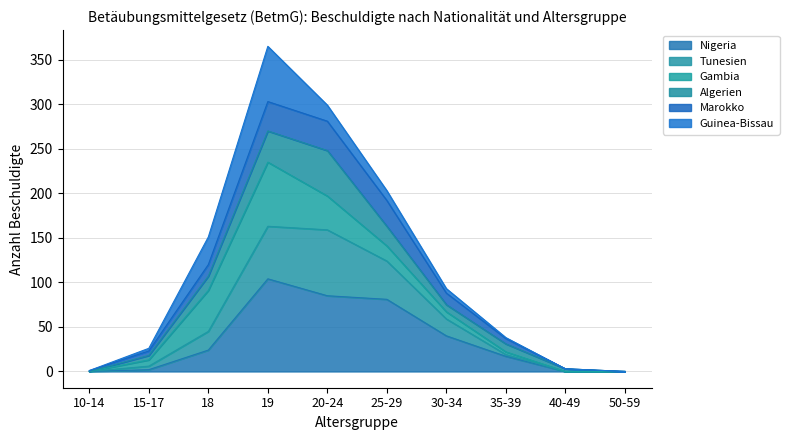

What position from the right is 35-39?

3